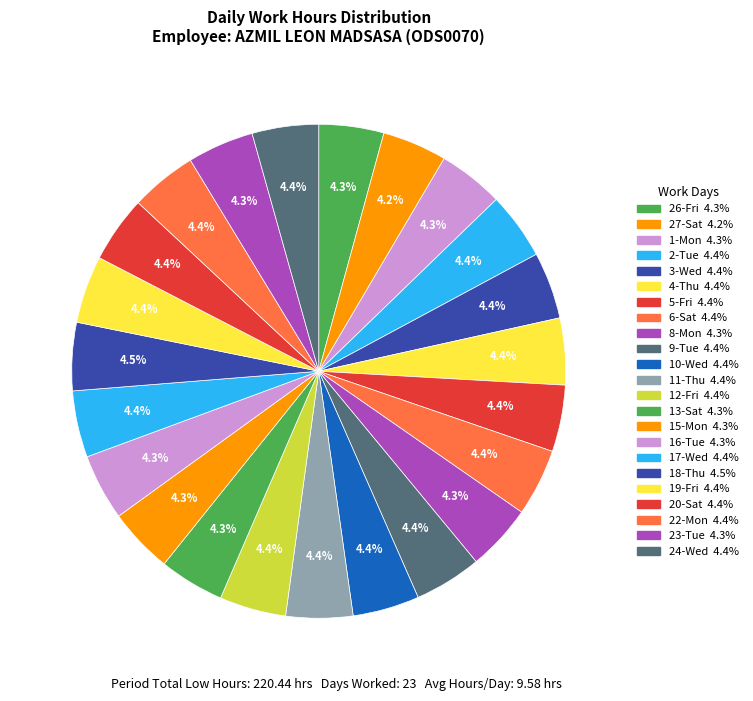

How many segments does this pie chart have?

23